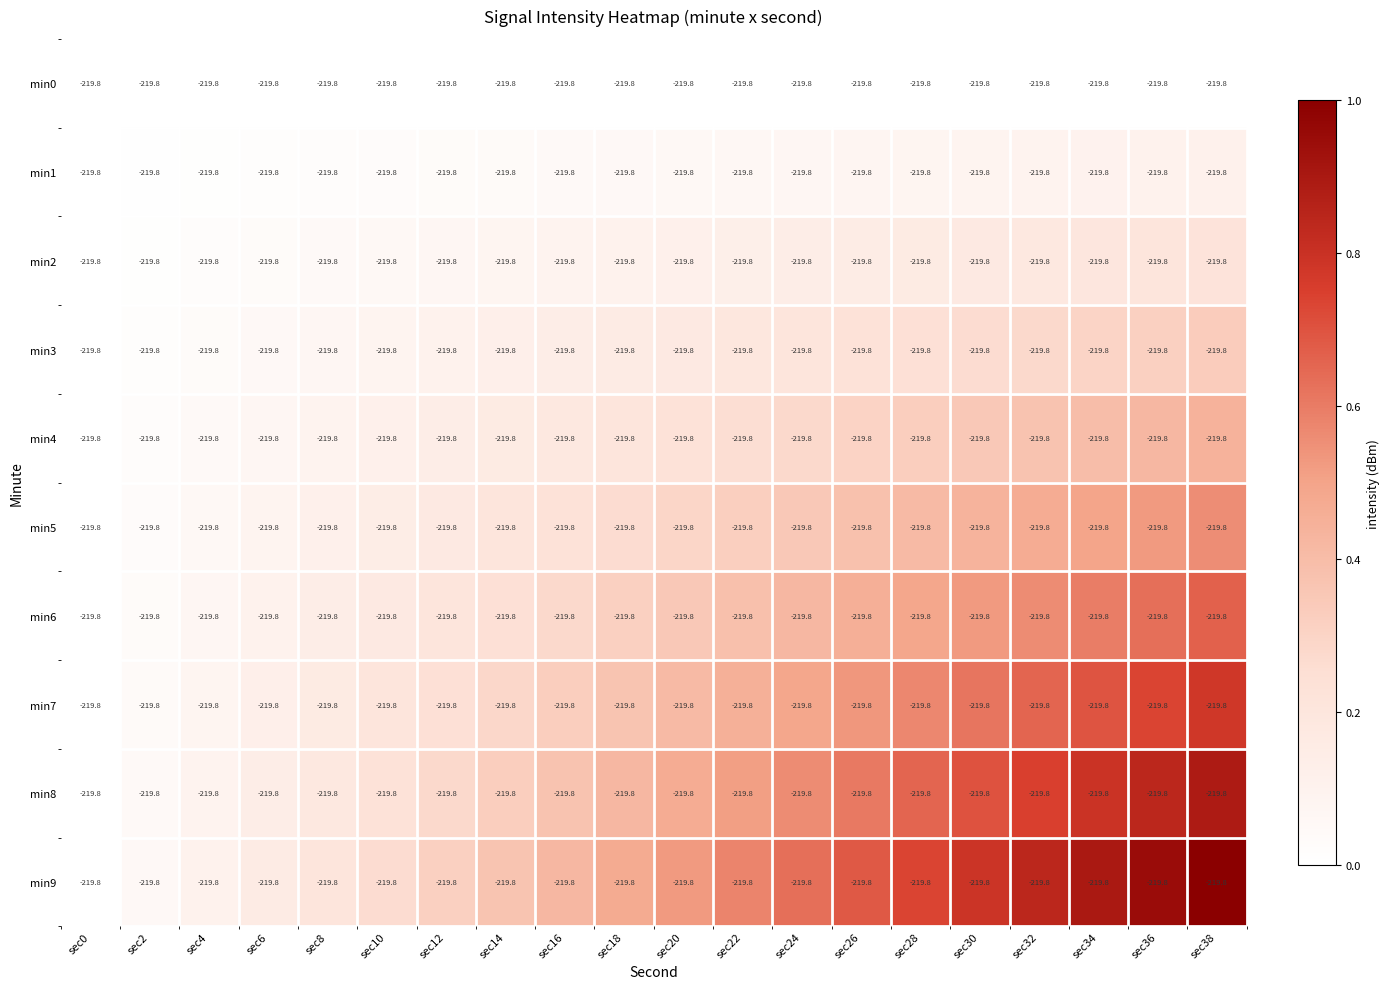

Which has a higher value, sec10 or sec8?

sec10